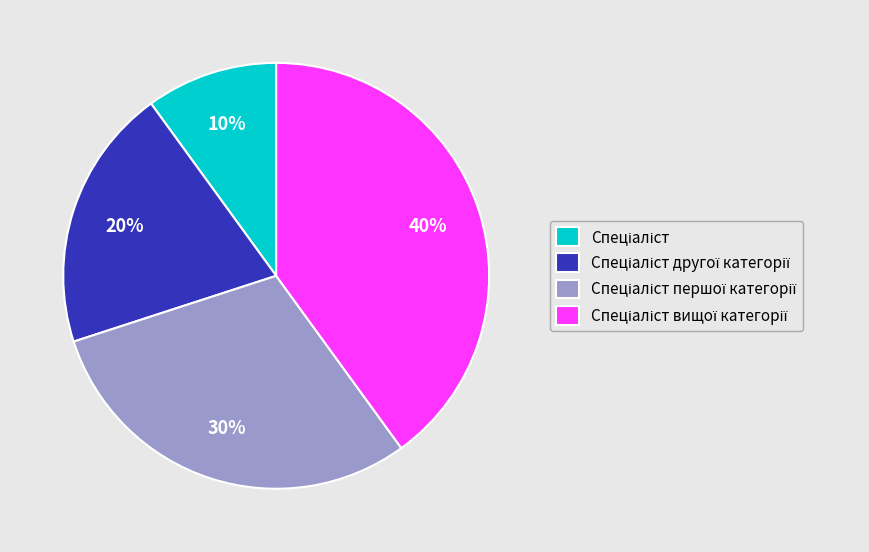

Does any single category account for the majority?

No